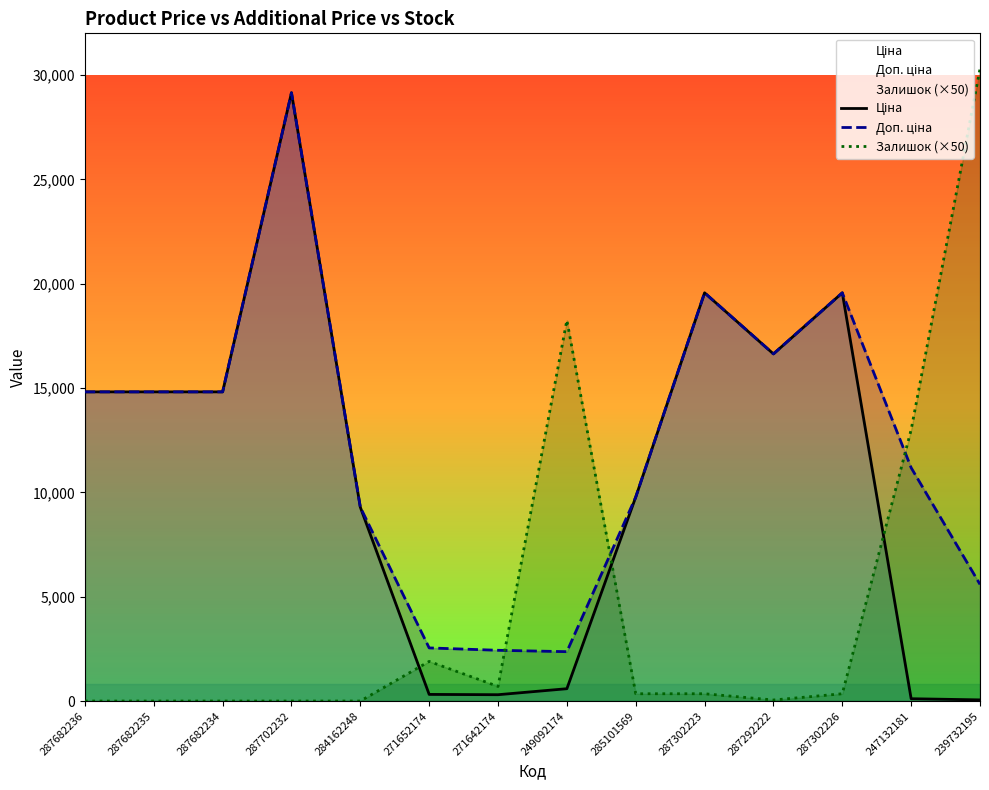

Which series has the widest spread of values?

Залишок (×50)